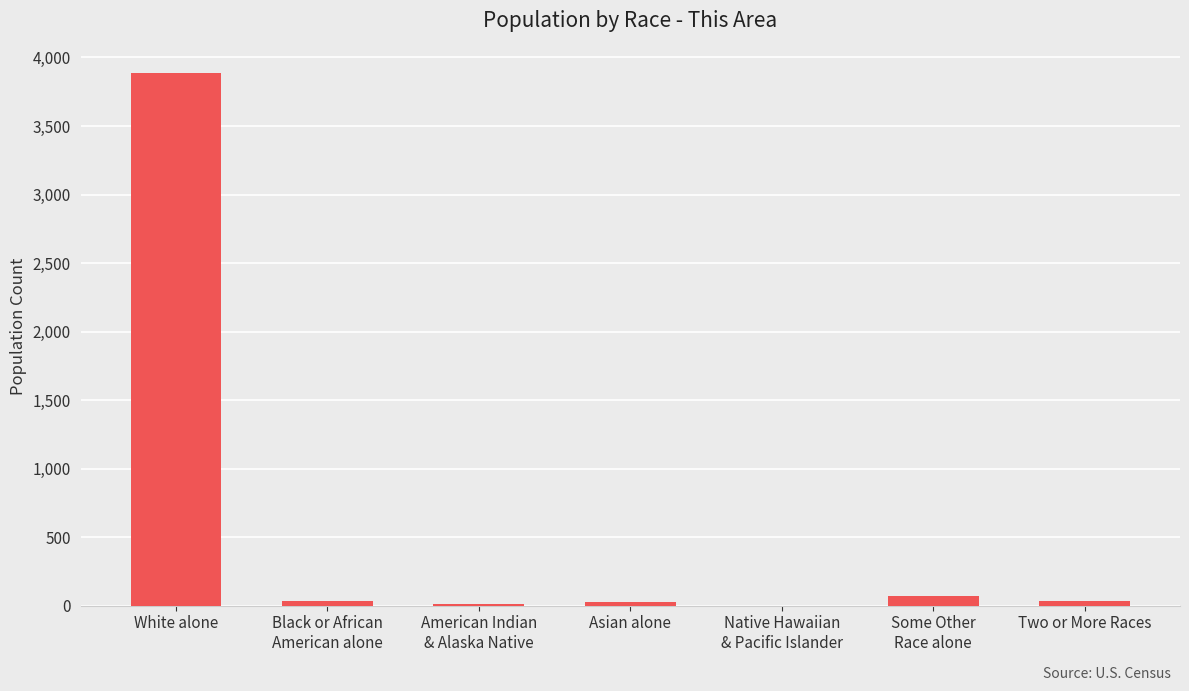

Are the bars horizontal?

No